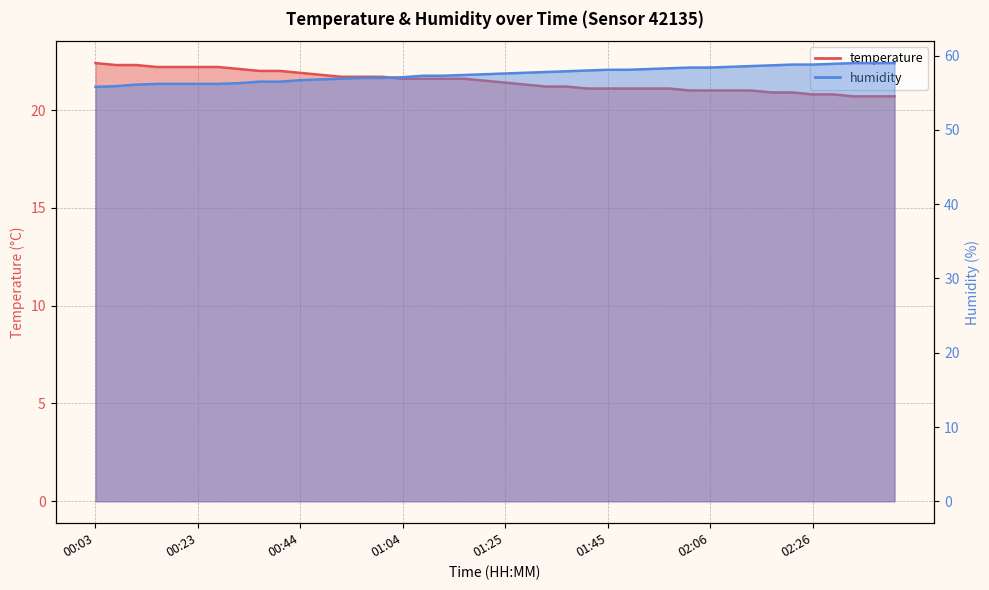

Rank the series at 00:48 from highest to lowest value.

humidity, temperature